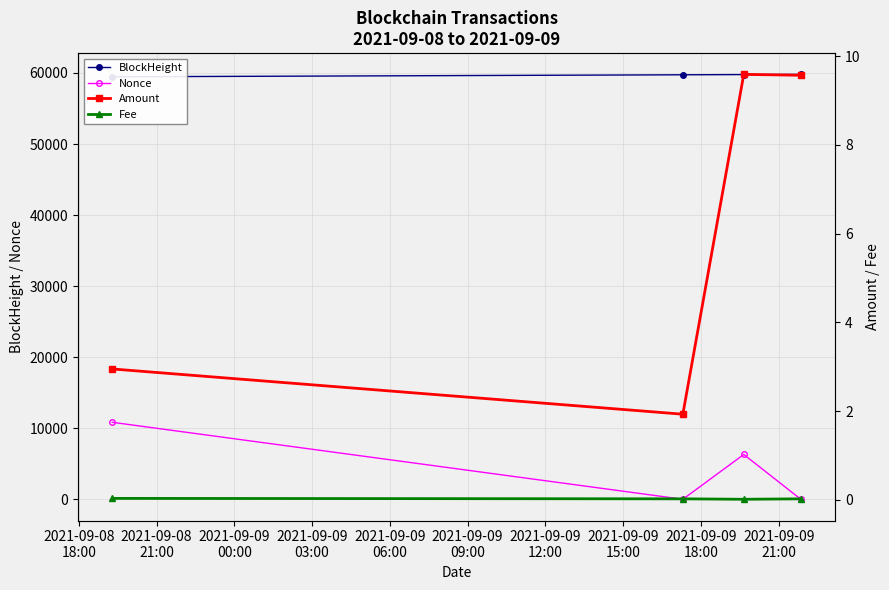

What is the maximum value for Nonce?

10832